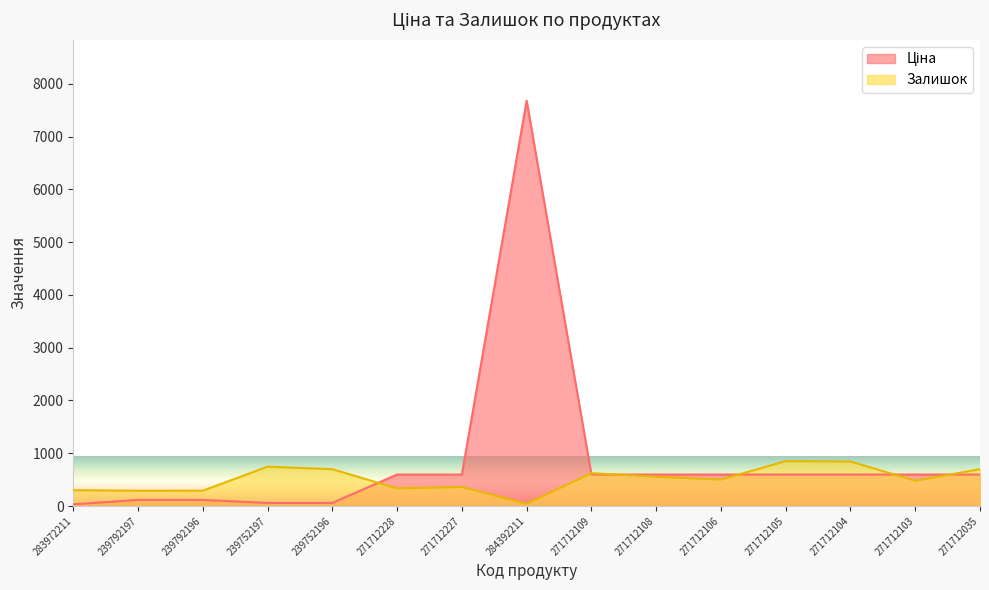

What position from the left is 271712035?

15